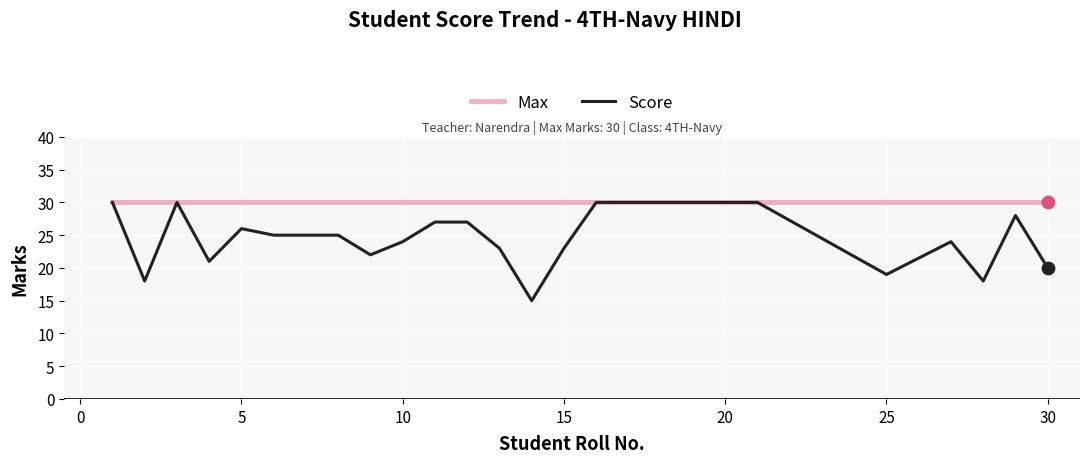

Which series has the widest spread of values?

Score